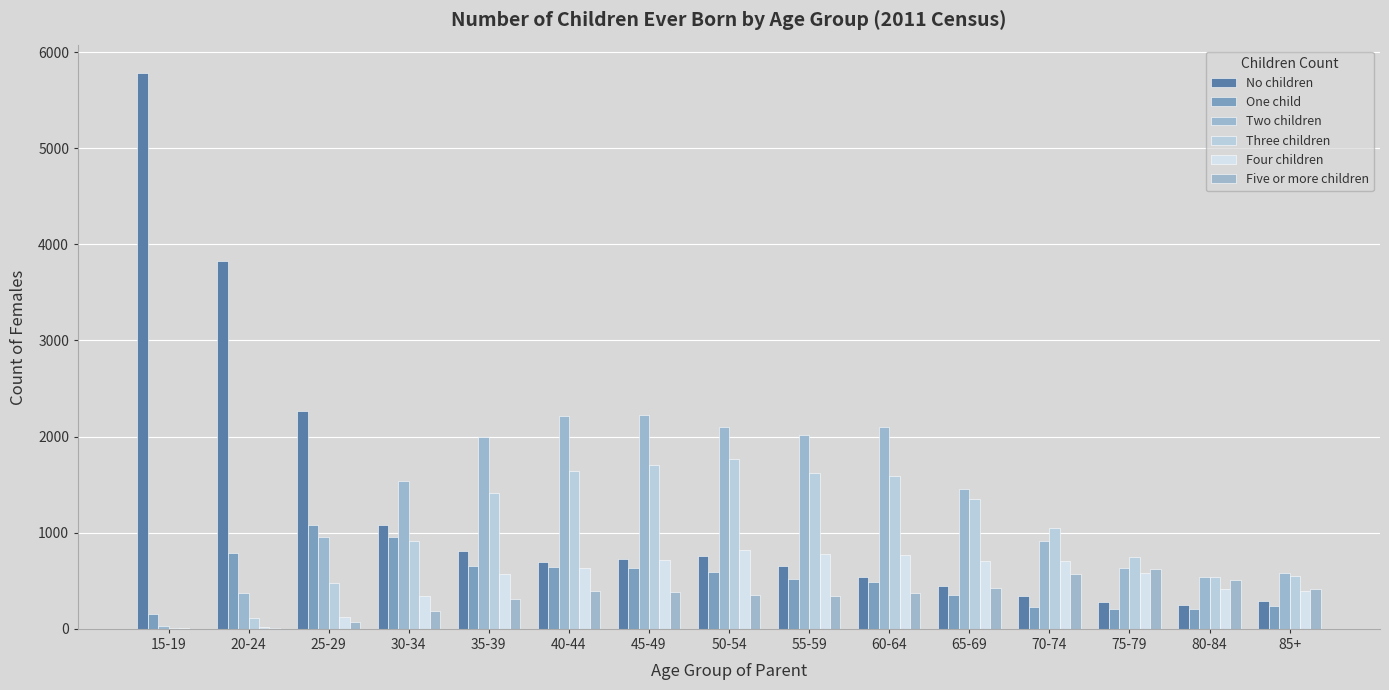

How many groups of bars are there?

15